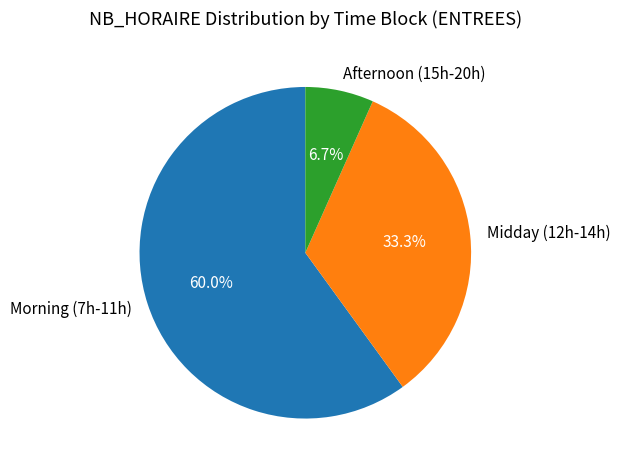

Approximately how many times larger is the value at Morning (7h-11h) compared to Afternoon (15h-20h)?

9.0